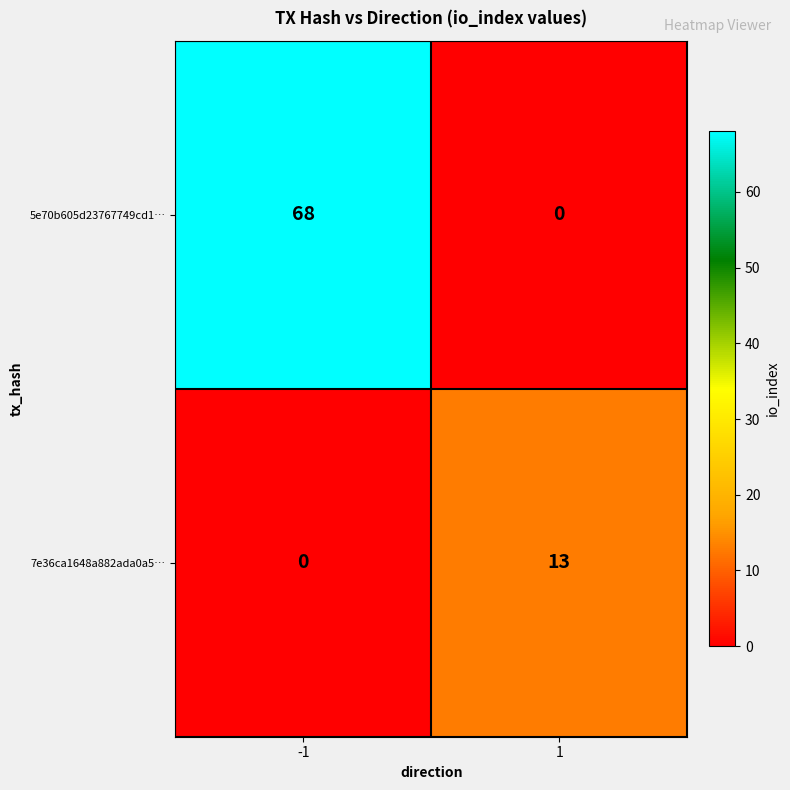

What is the difference between the highest and lowest values at 1?

13